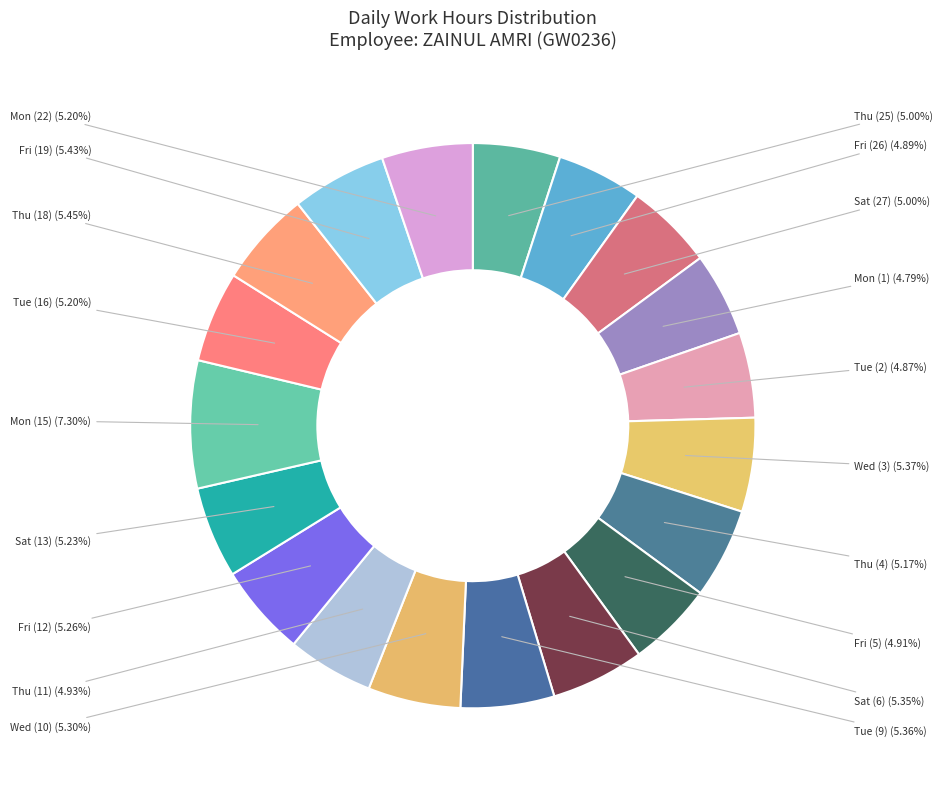

What is the smallest slice in the pie chart?

Mon (1)